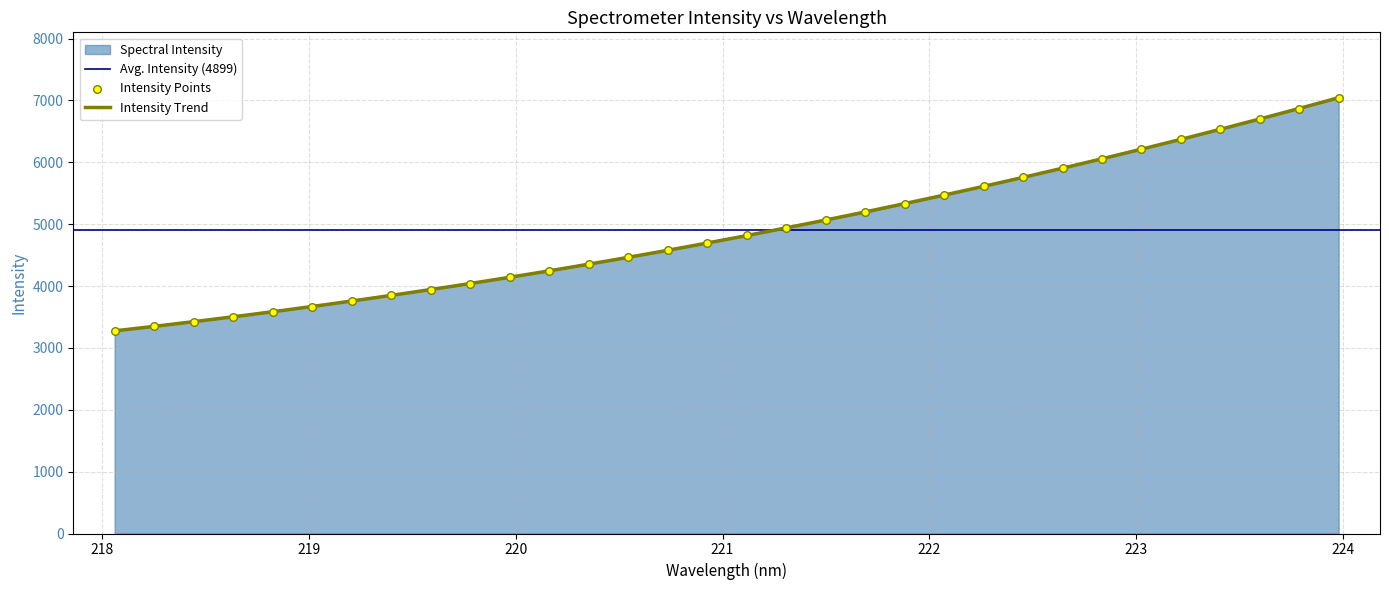

What is the ratio of the value at 220.7354 to the value at 219.589?

1.2